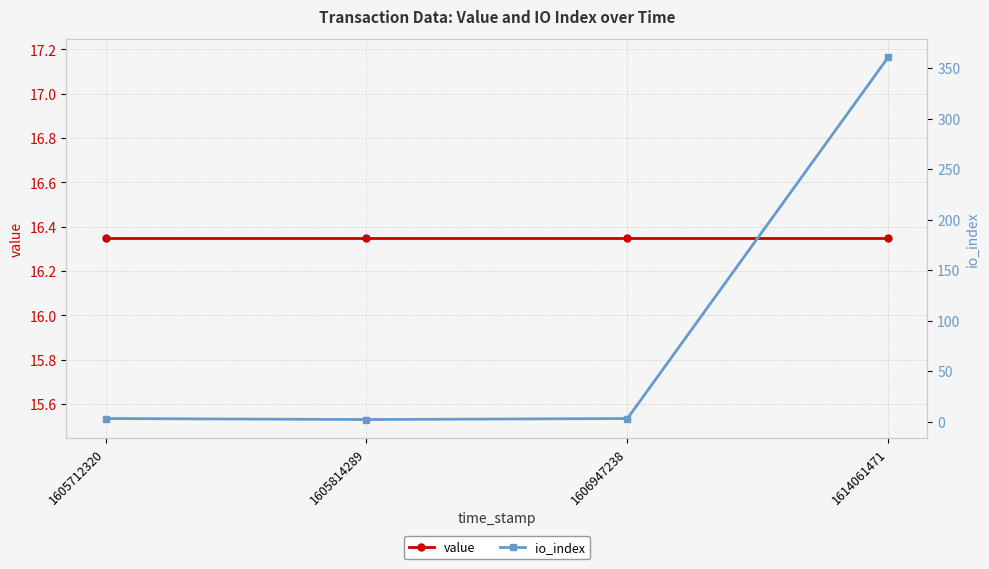

Which category has the lowest value in the io_index series?

1605814289